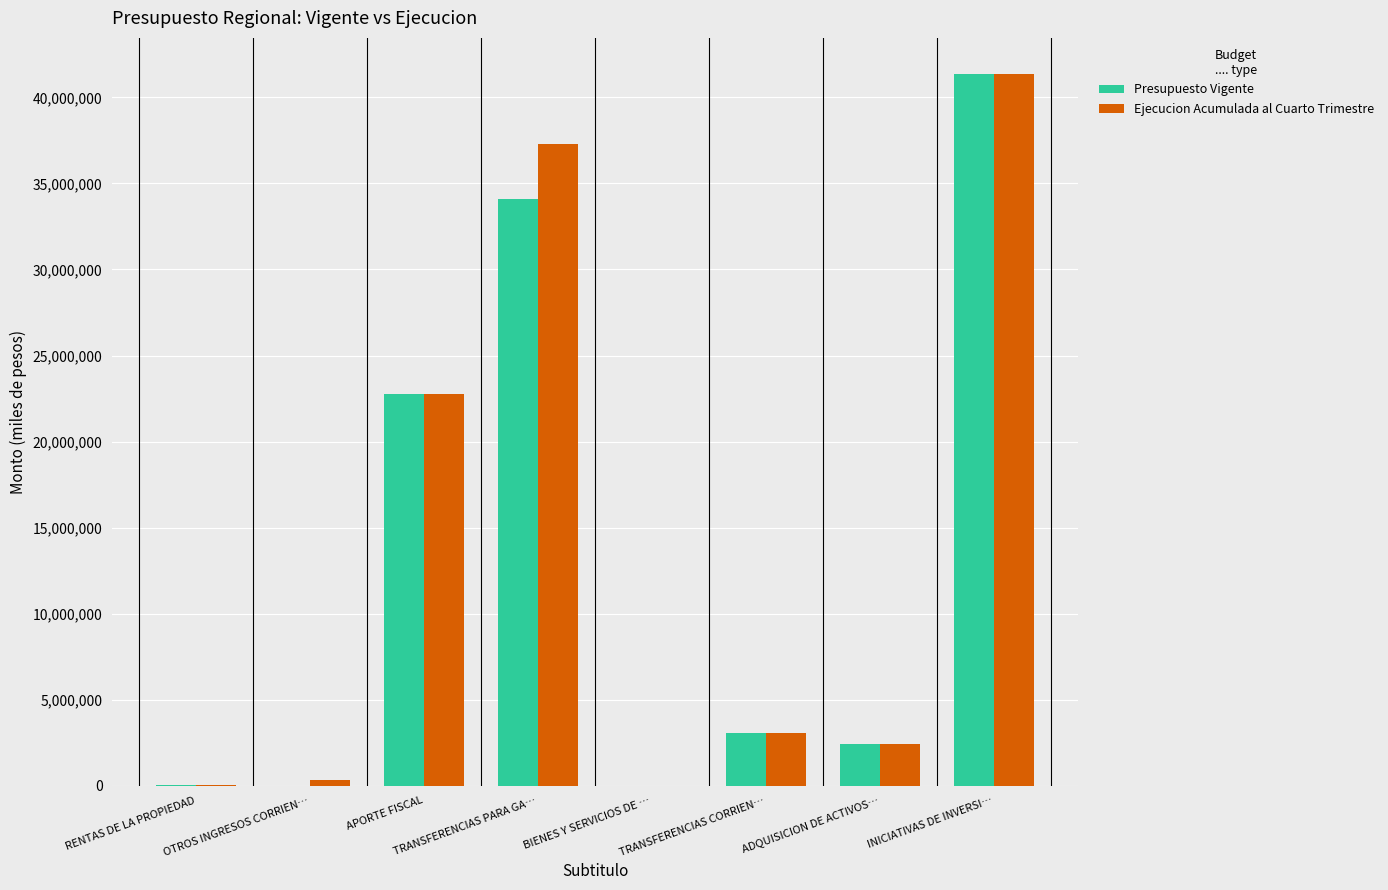

At which label does Presupuesto Vigente first exceed 3041348?

APORTE FISCAL